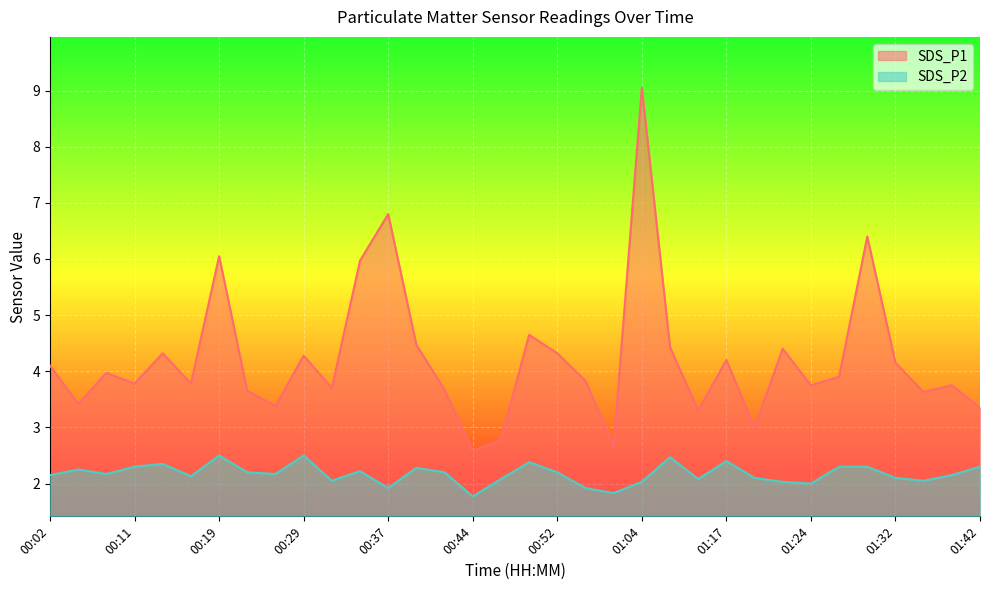

Reading right to left, list all the values displayed in this chart.

SDS_P1: 3.4	3.8	3.6	4.2	6.4	3.9	3.8	4.4	3.0	4.2	3.3	4.4	9.1	2.7	3.8	4.3	4.7	2.8	2.6	3.7	4.5	6.8	6.0	3.7	4.3	3.4	3.6	6.0	3.8	4.3	3.8	4.0	3.4	4.1
SDS_P2: 2.3	2.1	2.0	2.1	2.3	2.3	2.0	2.0	2.1	2.4	2.1	2.5	2.0	1.8	1.9	2.2	2.4	2.1	1.8	2.2	2.3	1.9	2.2	2.0	2.5	2.2	2.2	2.5	2.1	2.4	2.3	2.2	2.2	2.1